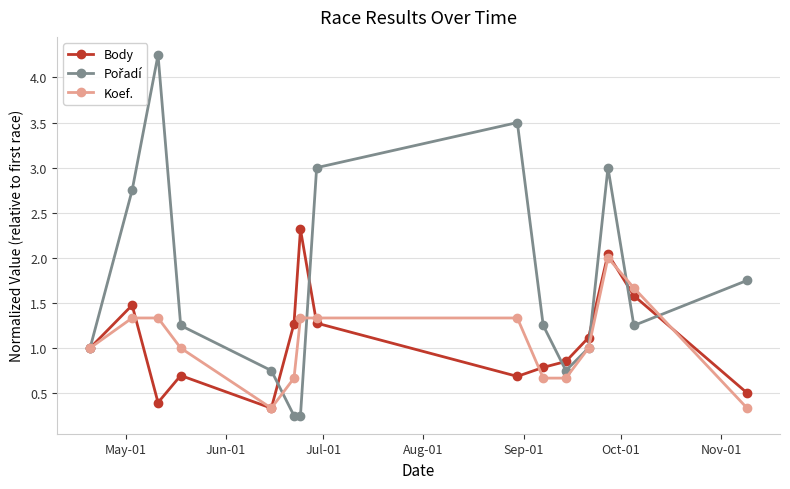

What is the value of the Koef. point at the 7th from the left?

1.3